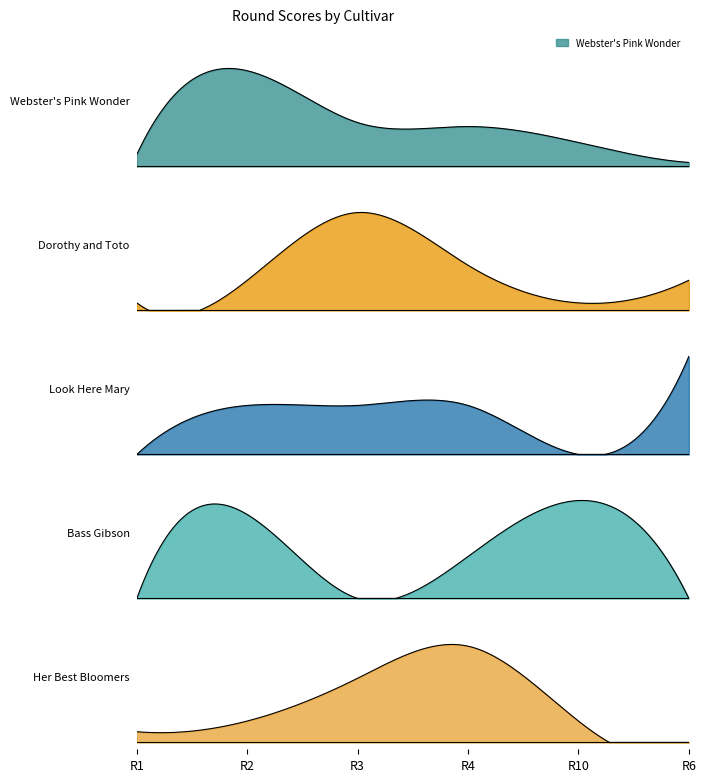

How many interior local peaks does the Bass Gibson series have?

2